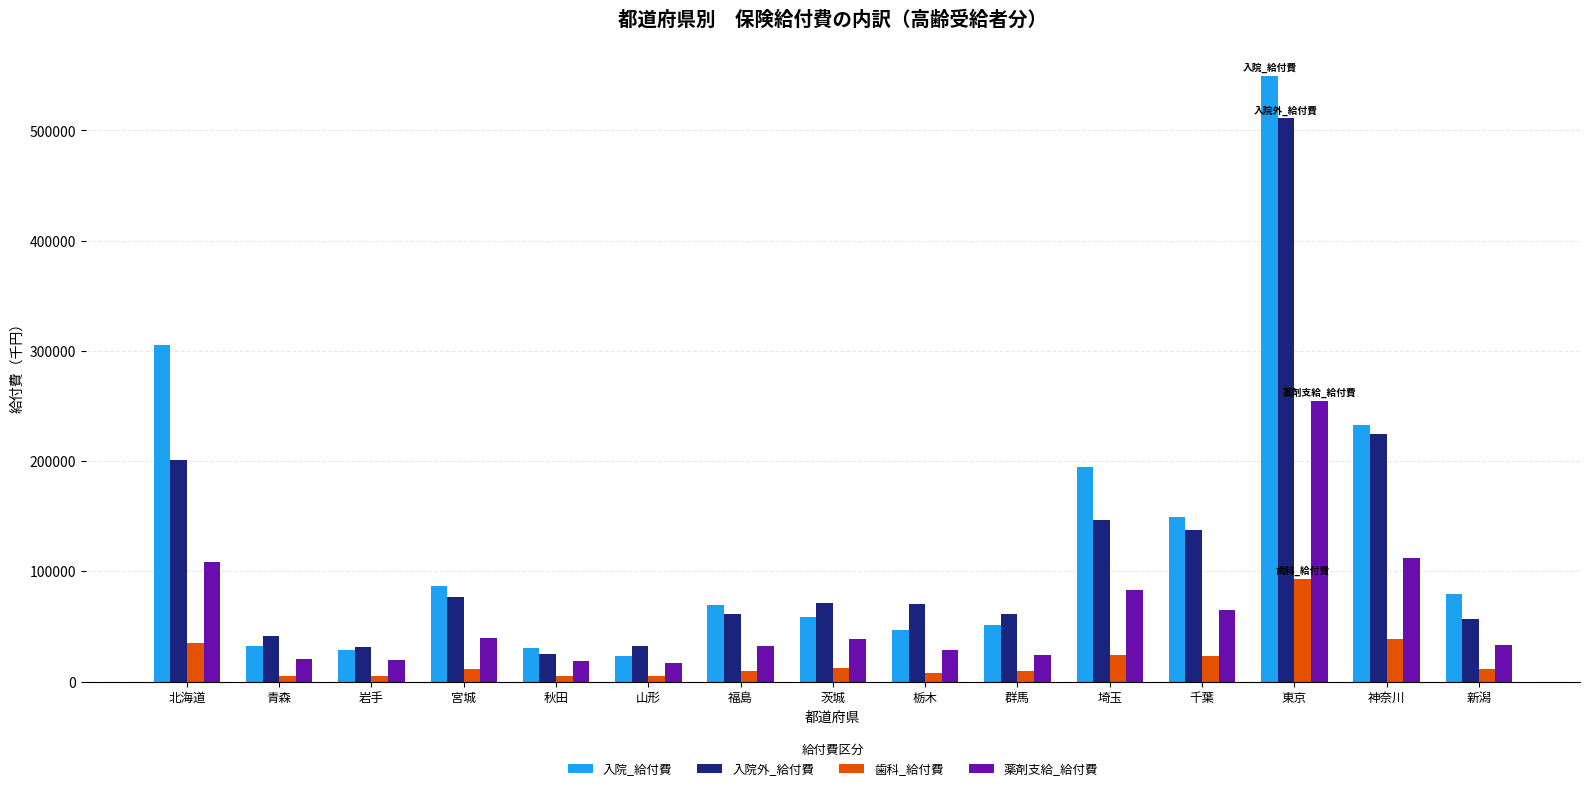

What is the value of the 薬剤支給_給付費 bar at the 3rd from the left?

19964.8